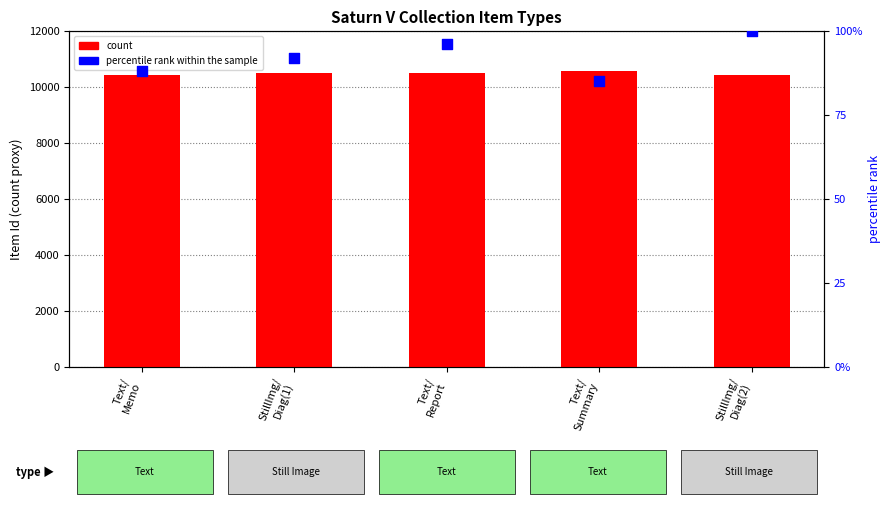

What are all the series names shown in the legend?

count, percentile rank within the sample